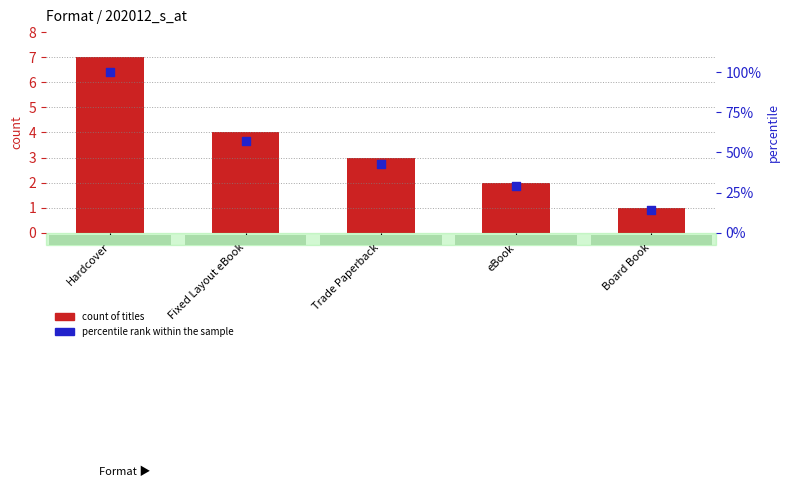

Which series reaches the maximum Y coordinate?

percentile rank